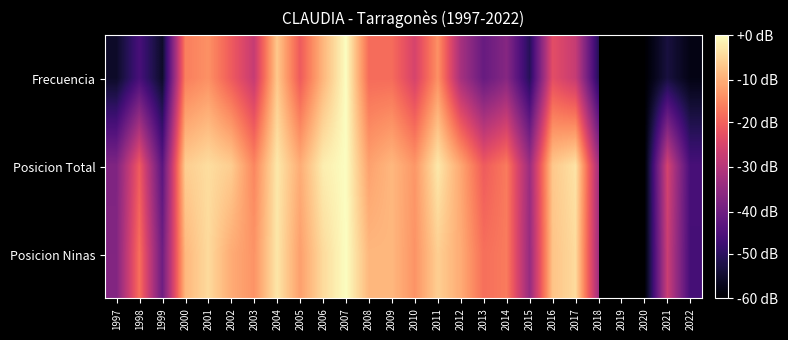

At how many categories does at least one series exceed 0?

25